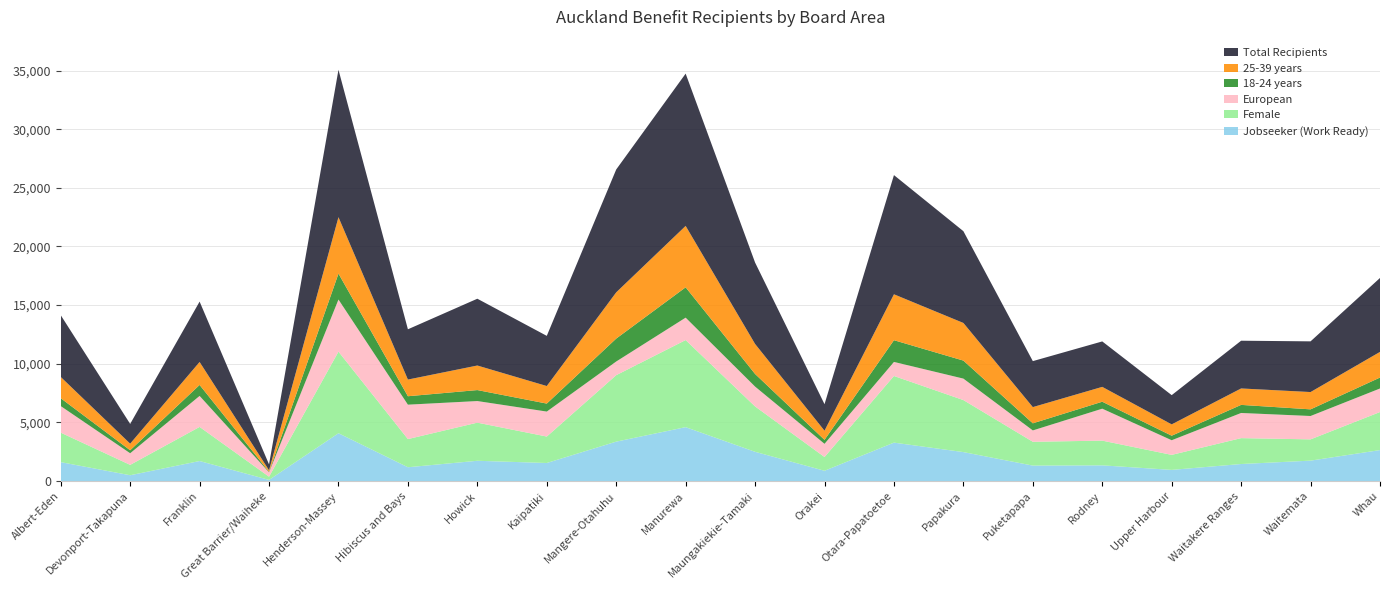

Reading right to left, list all the values displayed in this chart.

Jobseeker (Work Ready): 2637	1737	1449	948	1335	1314	2466	3273	873	2490	4593	3357	1536	1725	1173	4074	93	1704	492	1608
Female: 3246	1815	2208	1281	2109	2031	4437	5685	1173	3870	7428	5670	2256	3252	2403	6960	276	2910	885	2517
European: 2007	1992	2145	1248	2724	969	1830	1197	1125	1692	1911	1164	2130	1842	2934	4443	372	2643	990	2265
18-24 years: 933	567	690	387	594	606	1536	1854	339	1077	2586	1956	681	936	720	2211	45	936	255	669
25-39 years: 2187	1476	1401	966	1266	1383	3210	3915	780	2559	5238	3942	1497	2094	1422	4812	129	1959	564	1815
Total Recipients: 6306	4323	4071	2493	3876	3921	7827	10164	2262	6942	12987	10479	4278	5697	4287	12570	501	5148	1683	5268